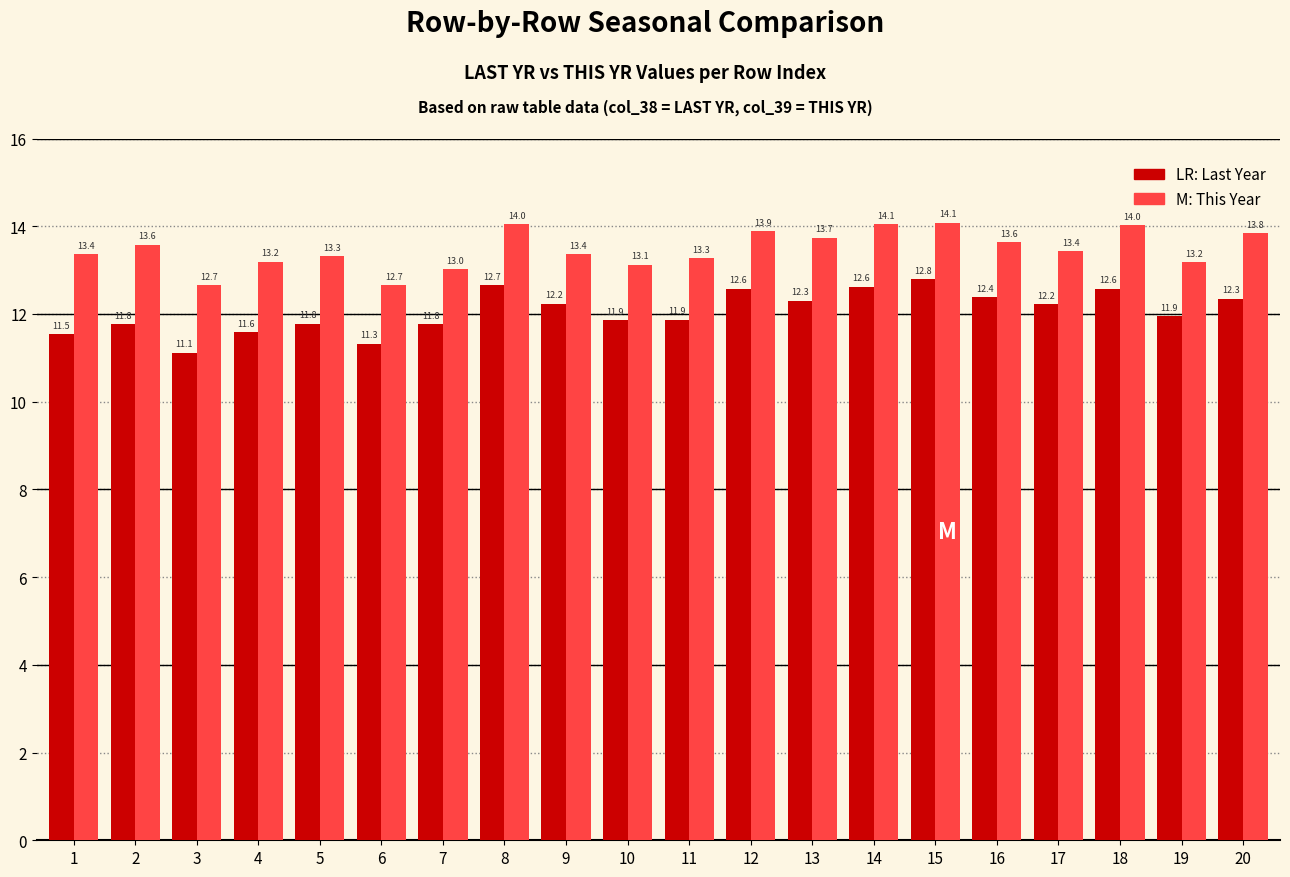

Does the chart contain stacked bars?

No